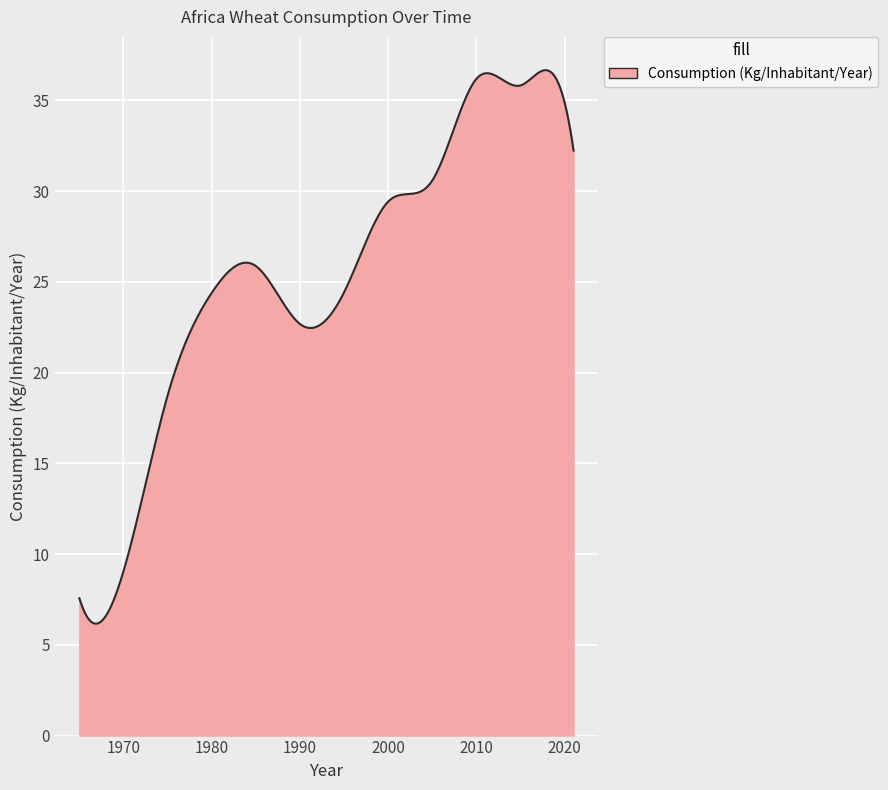

True or false: the data has more than 1 interior local peaks.

True